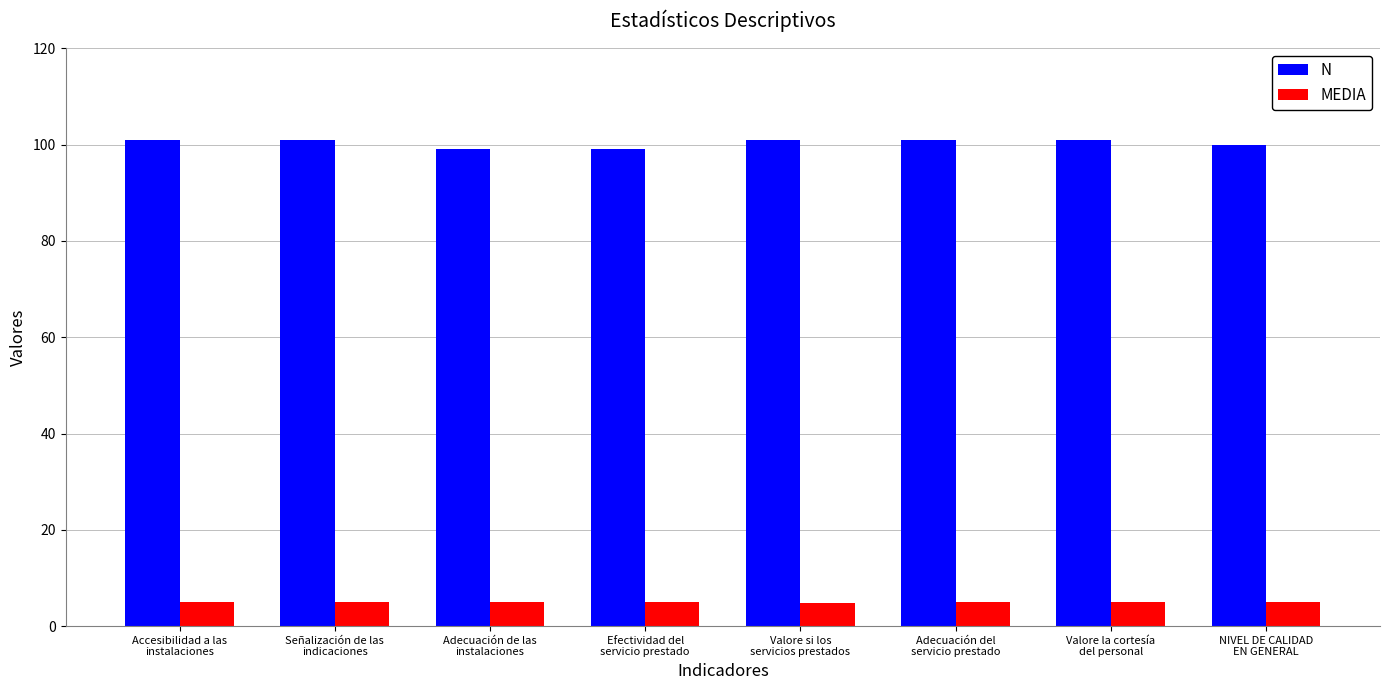

Which series changed the most between Accesibilidad a las
instalaciones and Efectividad del
servicio prestado?

N